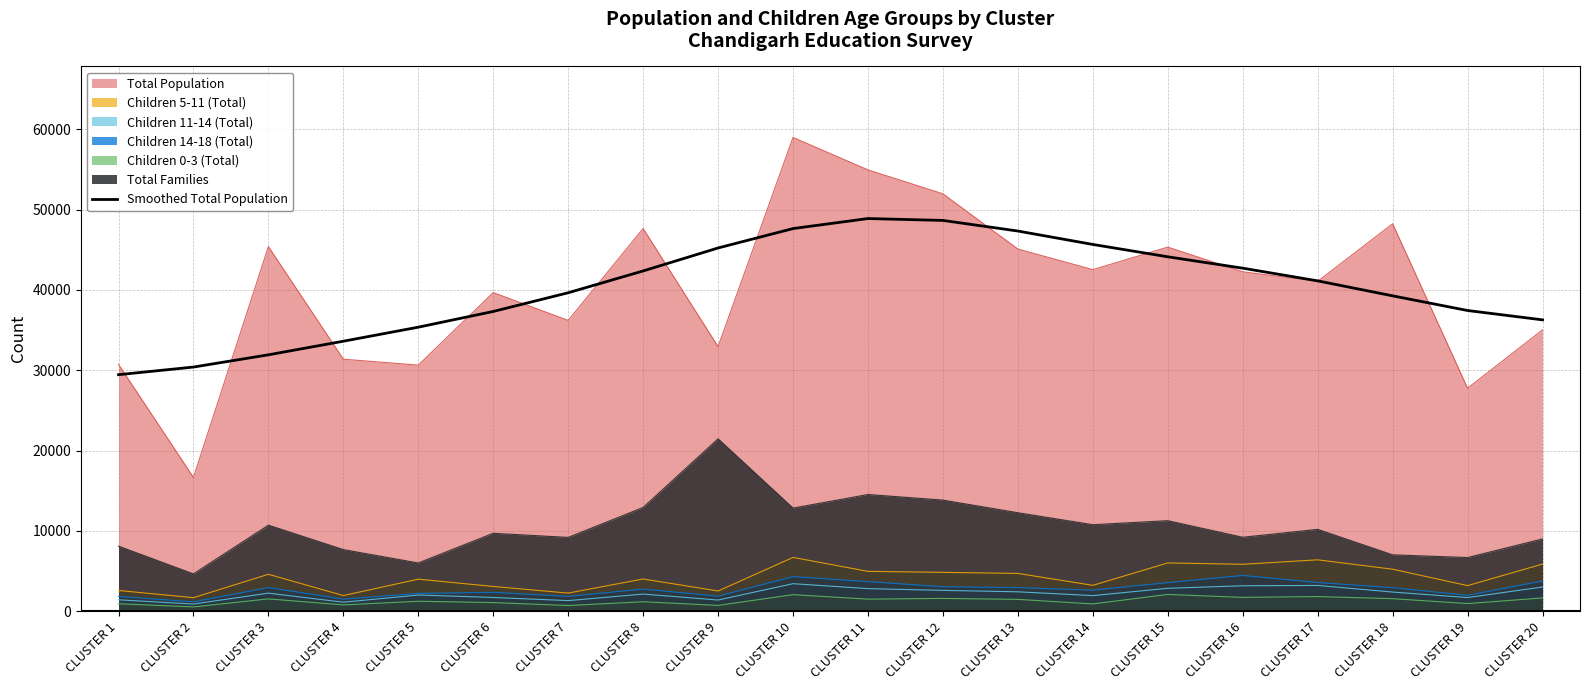

Reading right to left, transcribe all the data shown in this chart.

CLUSTER 20=36276.5	CLUSTER 19=37439.9	CLUSTER 18=39267.7	CLUSTER 17=41131.6	CLUSTER 16=42713.5	CLUSTER 15=44132.0	CLUSTER 14=45669.4	CLUSTER 13=47340.8	CLUSTER 12=48662.3	CLUSTER 11=48896.1	CLUSTER 10=47648.8	CLUSTER 9=45231.0	CLUSTER 8=42368.4	CLUSTER 7=39651.2	CLUSTER 6=37321.5	CLUSTER 5=35364.2	CLUSTER 4=33614.6	CLUSTER 3=31920.9	CLUSTER 2=30396.0	CLUSTER 1=29446.7